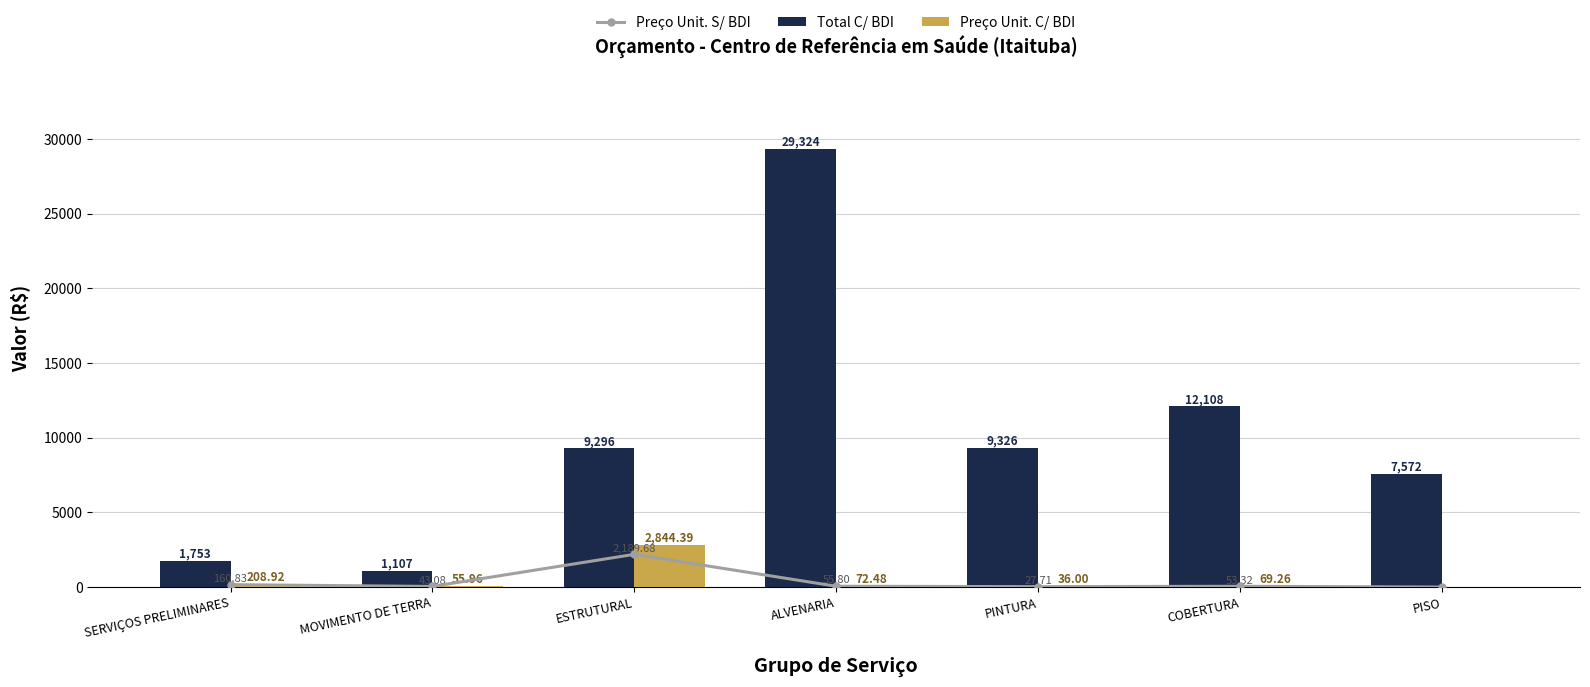

How many positive values does the Preço Unit. C/ BDI series have?

6